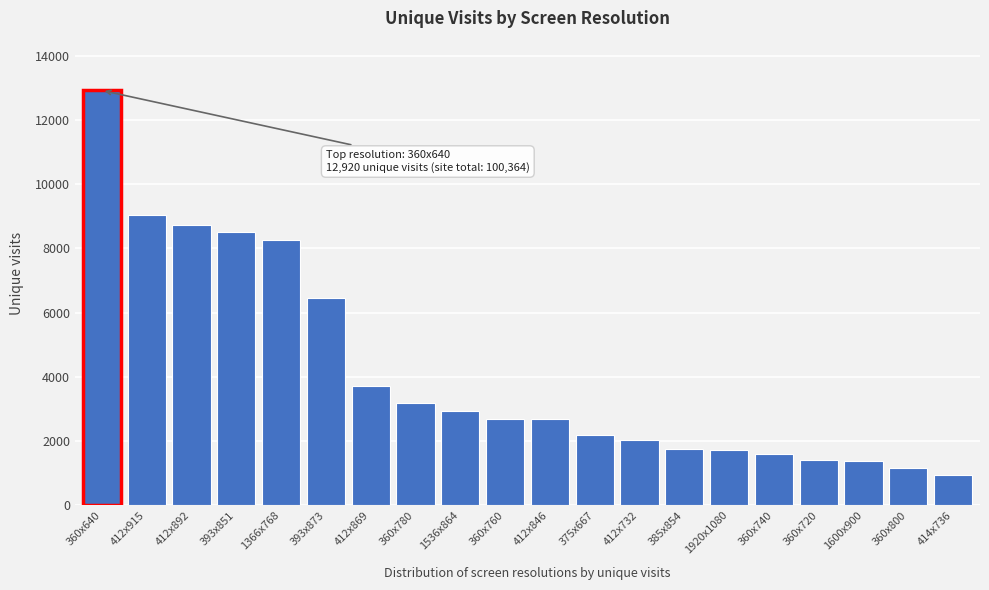

The chart shows a value of 6260 at 360x640. True or false?

False